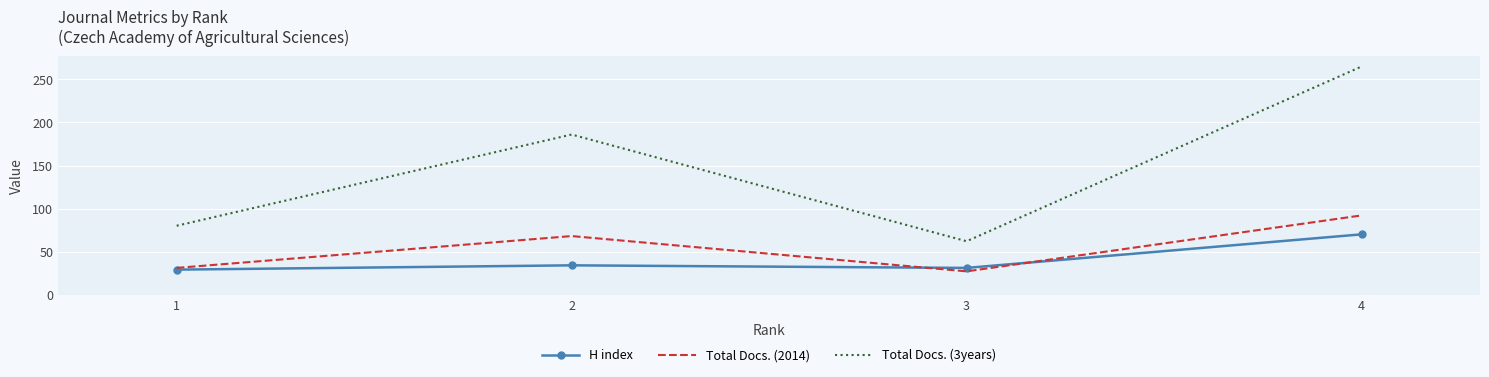

Which series has the largest range (max minus min)?

Total Docs. (3years)